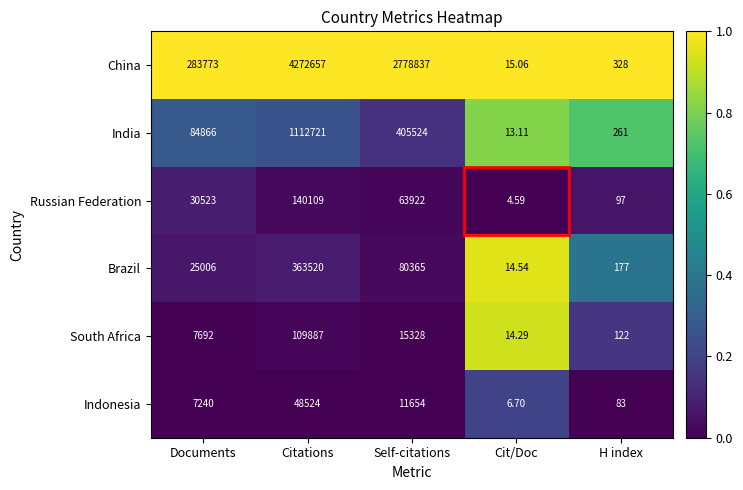

Where is India nearest to the value 556367?

Self-citations